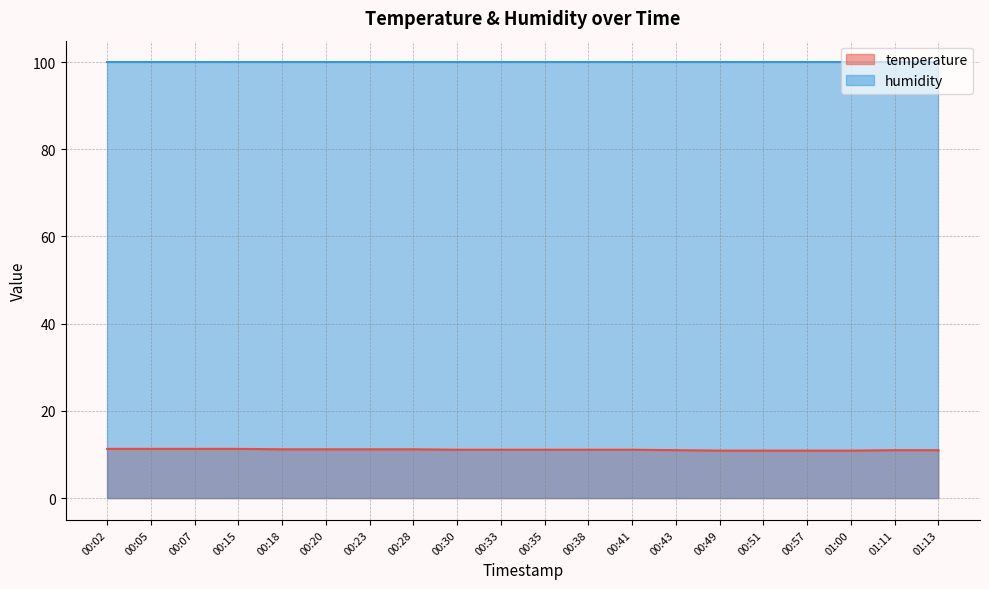

Which category has the highest value across all series?

00:02